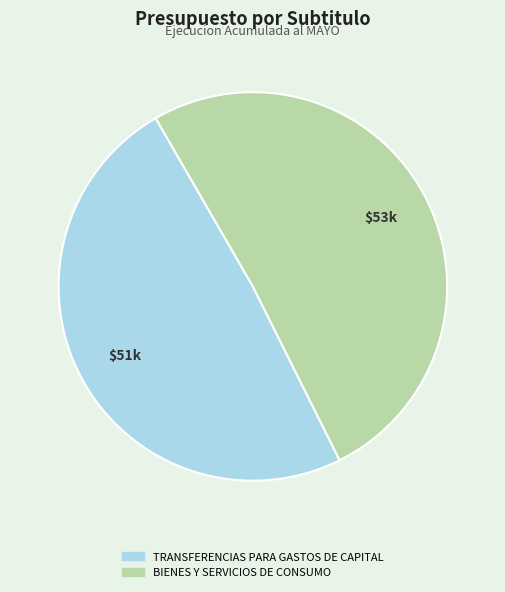

Is the sum of TRANSFERENCIAS PARA GASTOS DE CAPITAL and BIENES Y SERVICIOS DE CONSUMO greater than half?

Yes